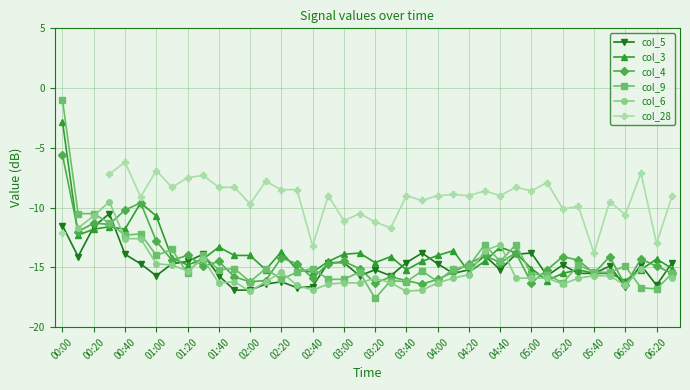

Is this an area chart (filled region under the line)?

No